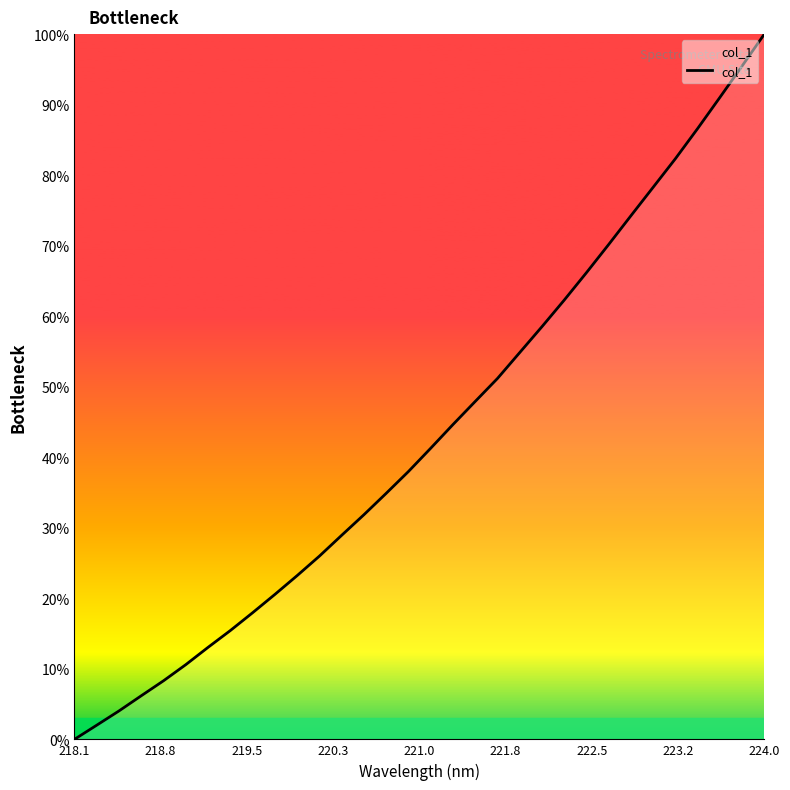

What is the maximum value shown in the chart?

100.0